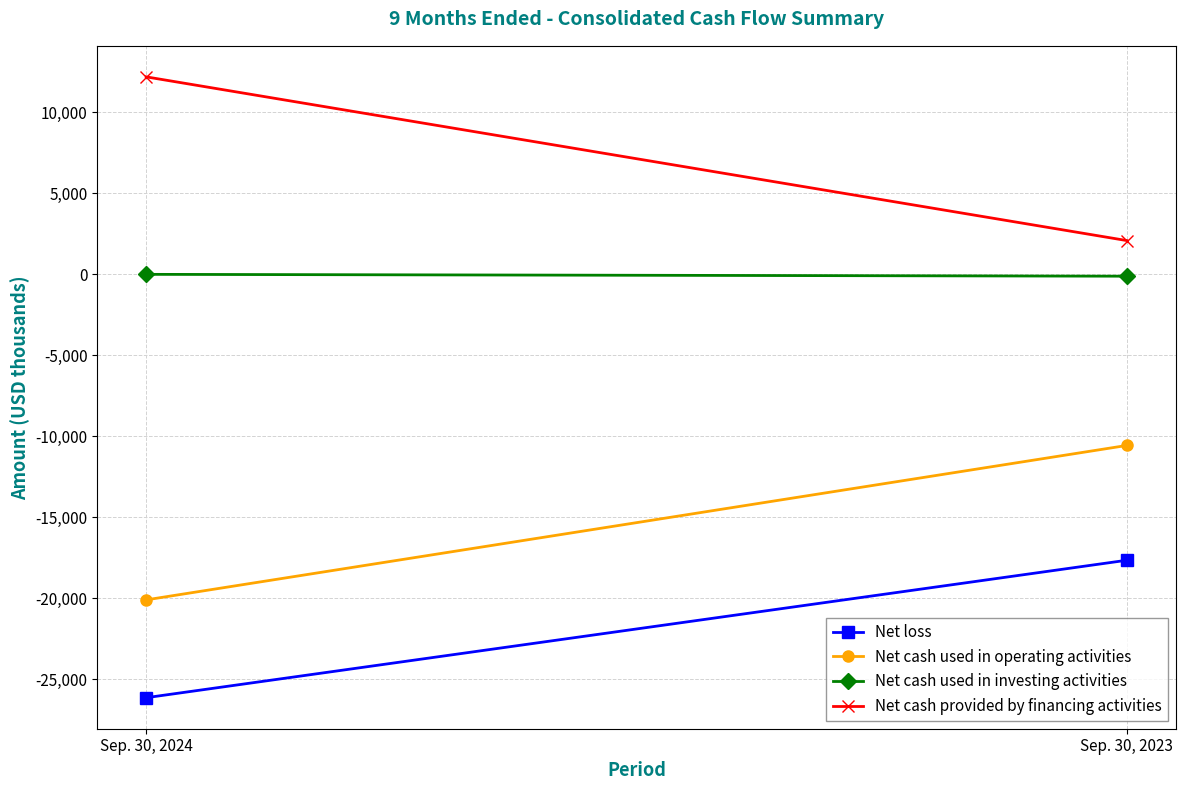

List the series in order of their overall mean, highest first.

Net cash provided by financing activities, Net cash used in investing activities, Net cash used in operating activities, Net loss